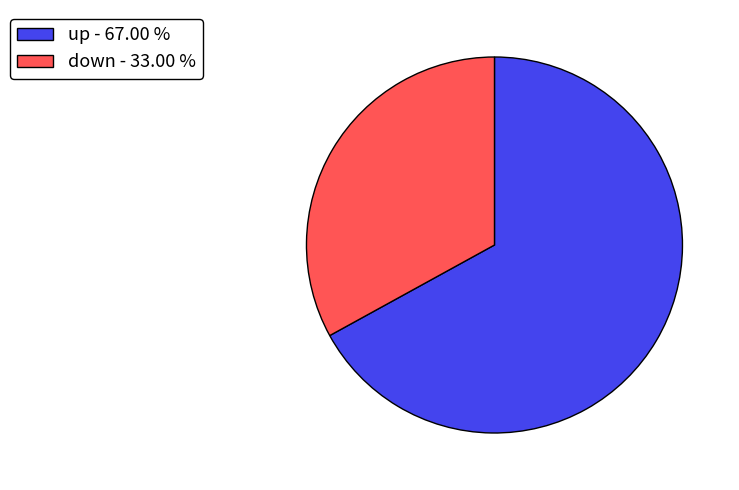

Does down - 33.00 % account for over 50% of the chart?

No